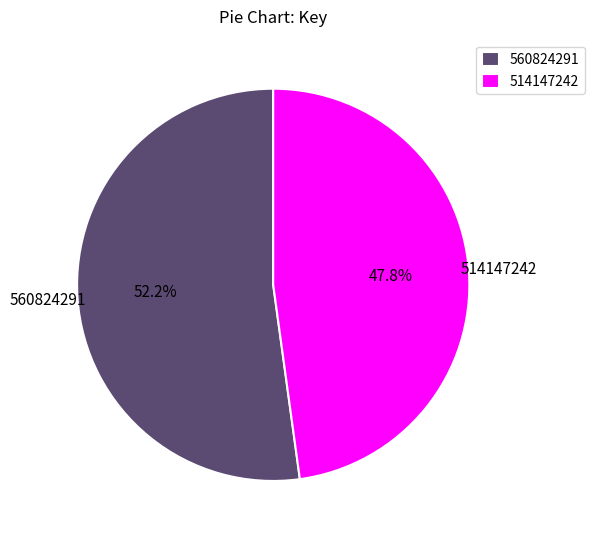

To the nearest percent, what is the combined percentage of 560824291 and 514147242?

100%